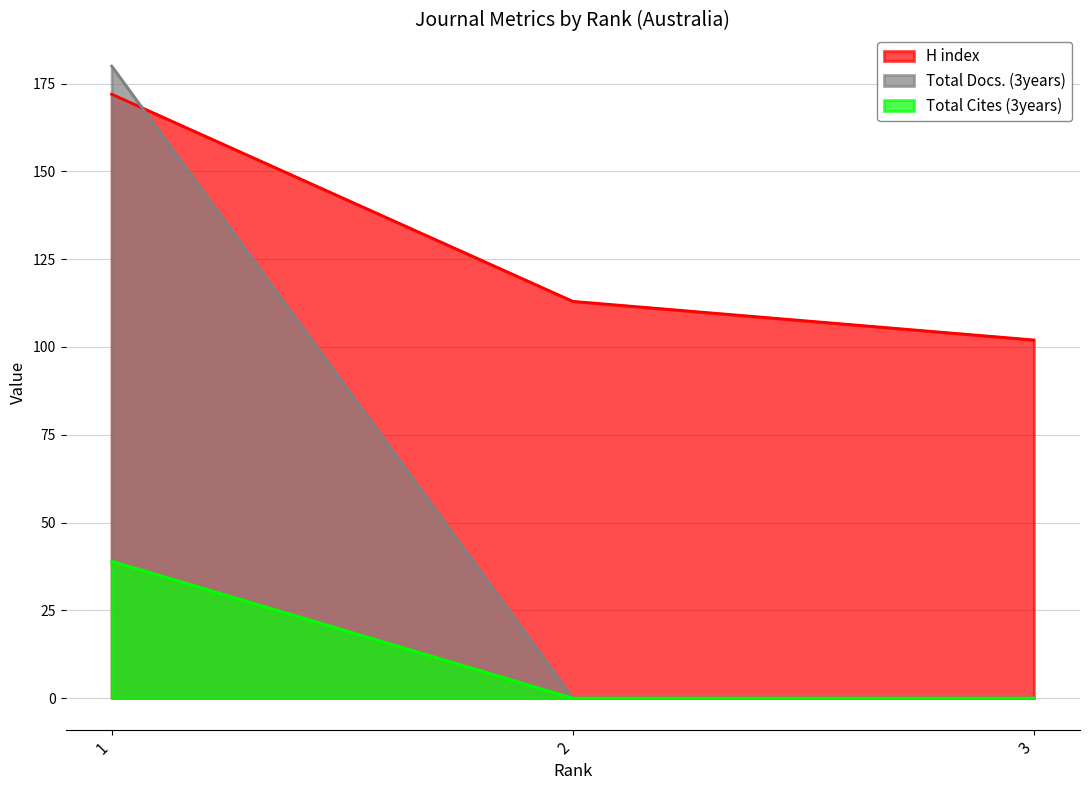

Rank the categories by Total Cites (3years) value from highest to lowest.

1, 2, 3